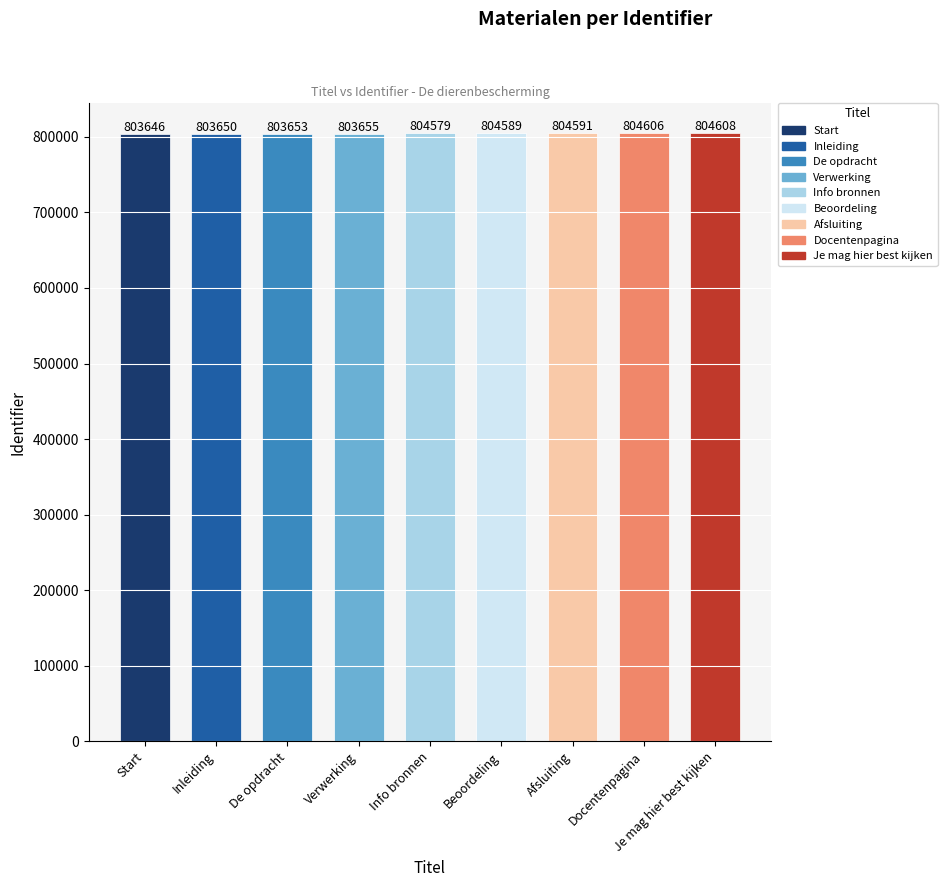

Which label corresponds to the smallest value in the chart?

Start